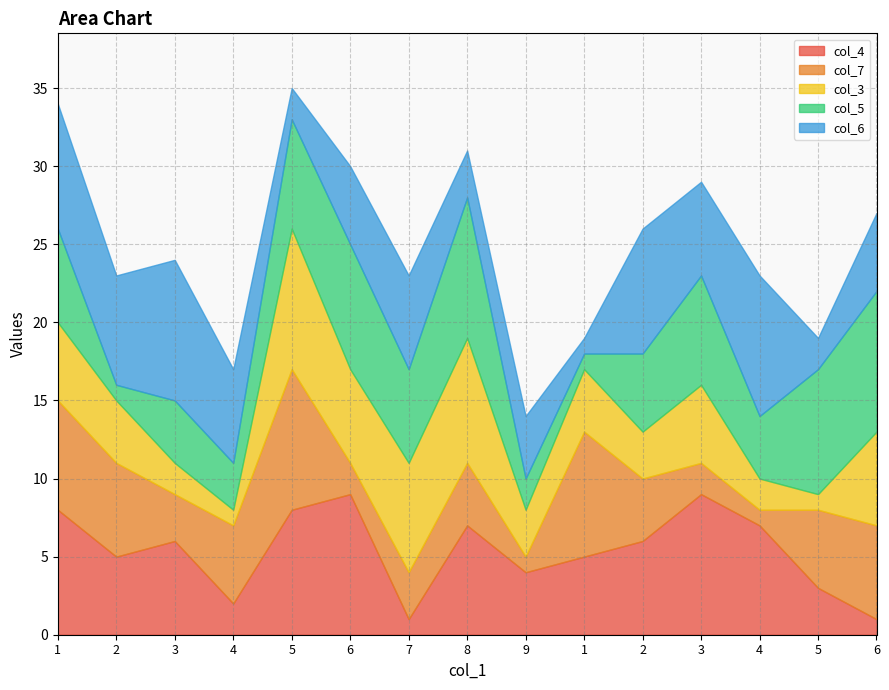

Is it true that col_5 equals 10 at 5?

False